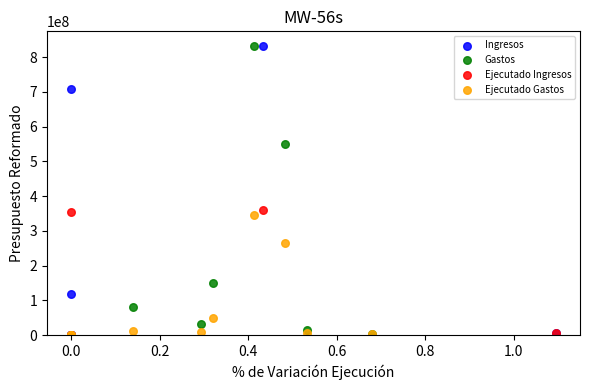

What are all the series names shown in the legend?

Ingresos, Gastos, Ejecutado Ingresos, Ejecutado Gastos